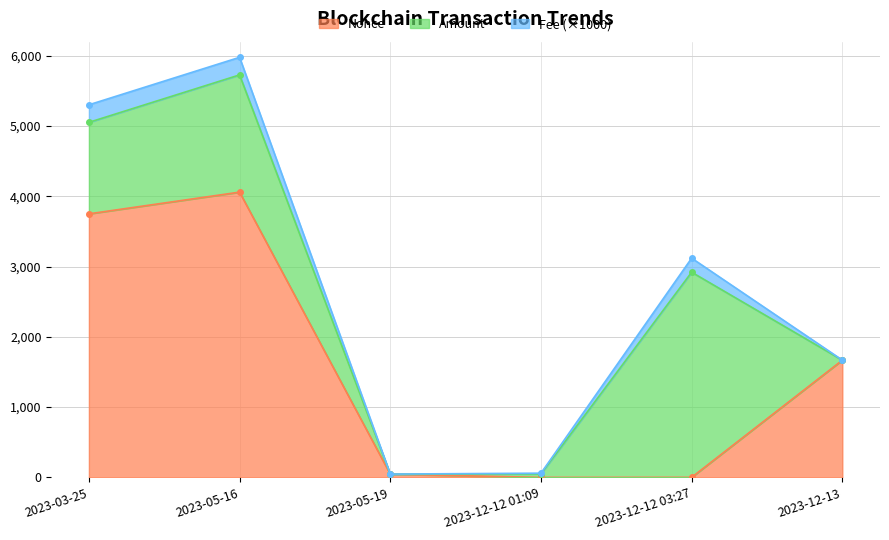

What is the difference between the Amount values at 2023-03-25 and 2023-05-16?

366.4